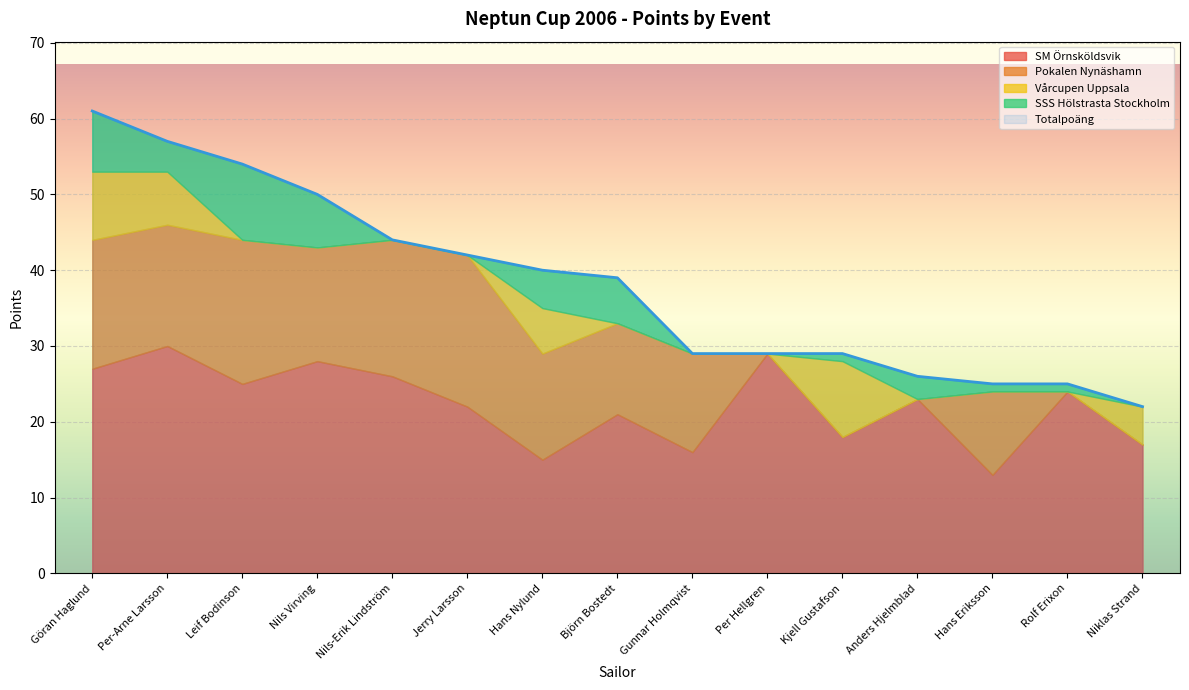

At which label is SSS Hölstrasta Stockholm closest to 5?

Hans Nylund